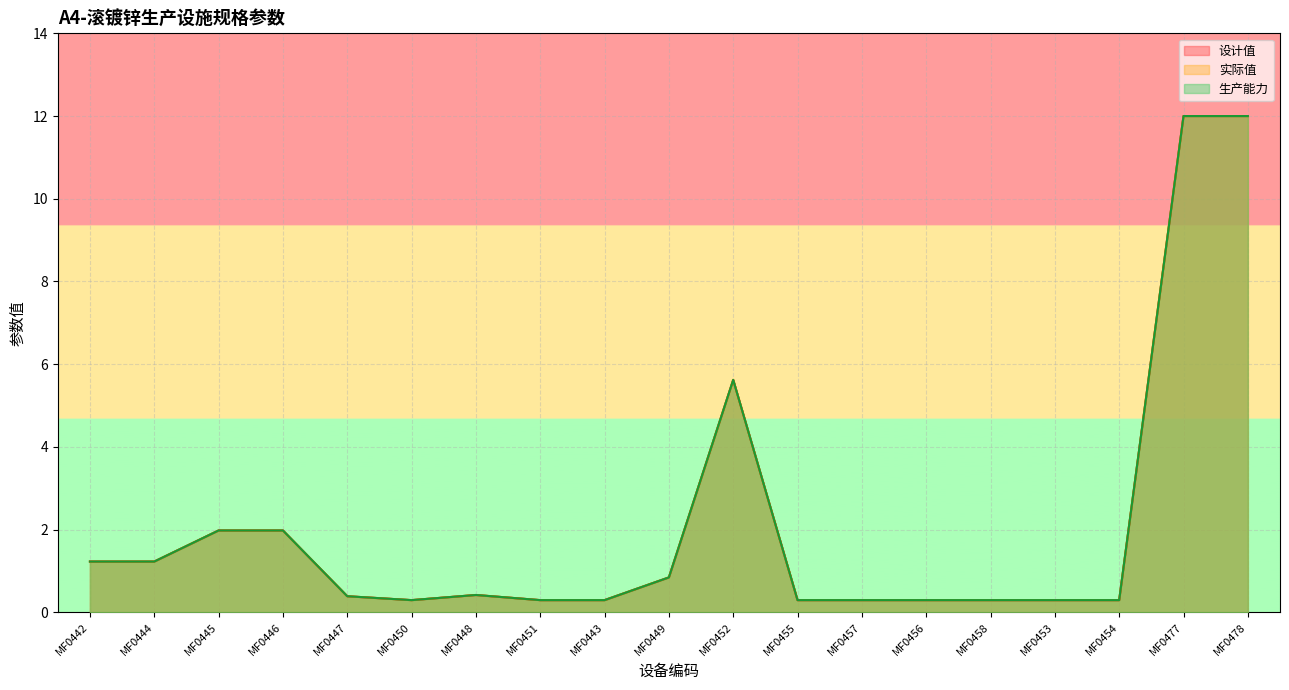

What is the label of the 18th point from the right?

MF0444